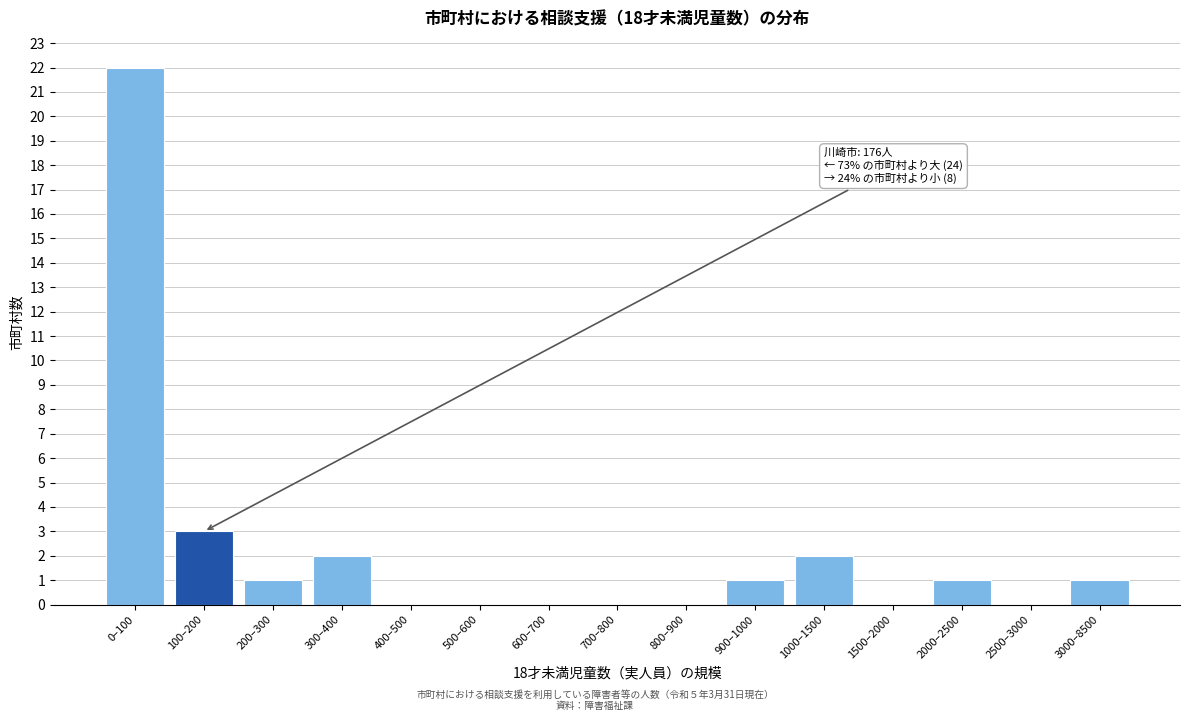

Reading right to left, transcribe all the data shown in this chart.

3000–8500=1	2500–3000=0	2000–2500=1	1500–2000=0	1000–1500=2	900–1000=1	800–900=0	700–800=0	600–700=0	500–600=0	400–500=0	300–400=2	200–300=1	100–200=3	0–100=22